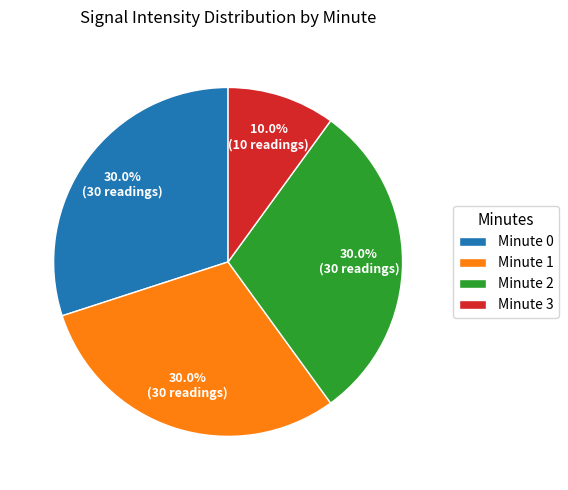

How many slices are in this pie chart?

4